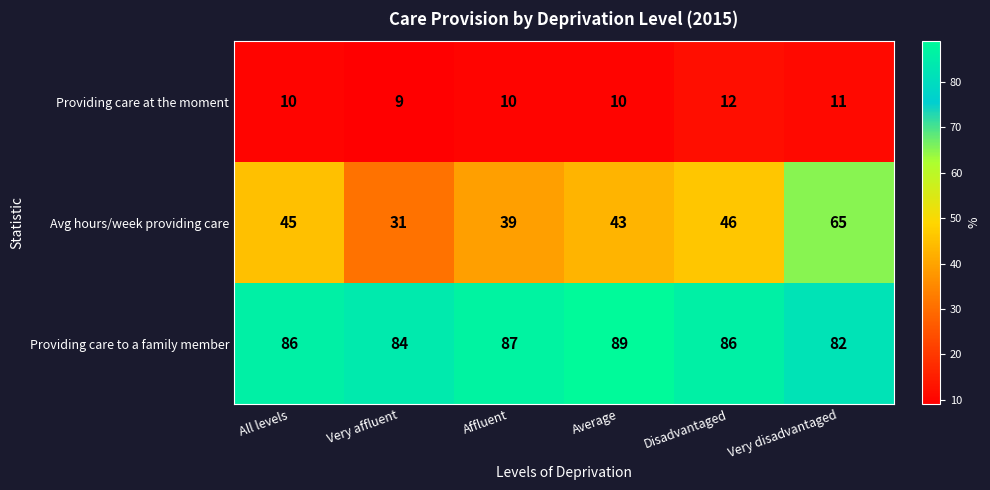

The value of Avg hours/week providing care at Affluent is 39. True or false?

True